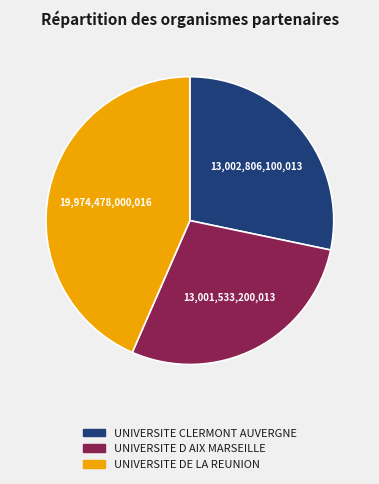

The UNIVERSITE CLERMONT AUVERGNE slice represents 28% of the pie. True or false?

True